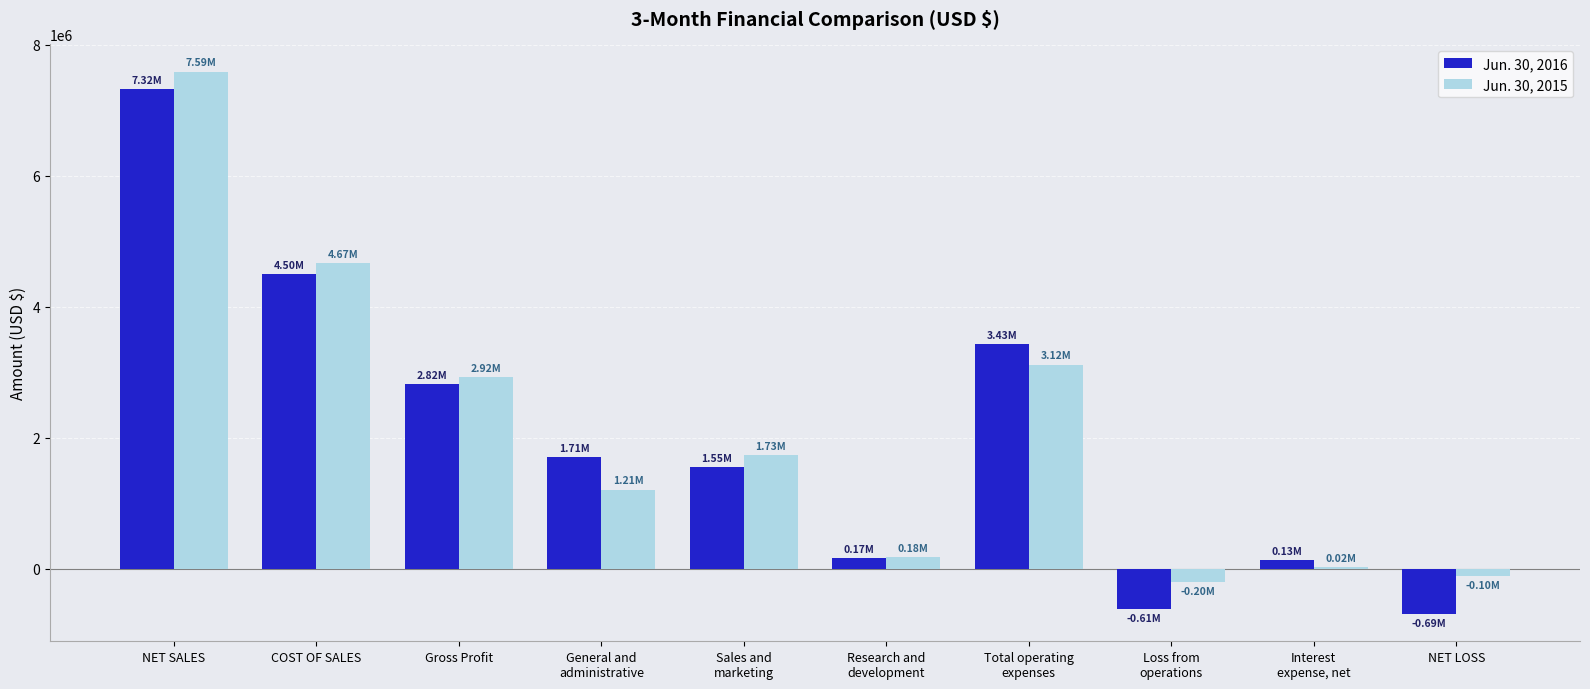

Is the value of Jun. 30, 2016 at NET LOSS greater than the value of Jun. 30, 2015 at Gross Profit?

No